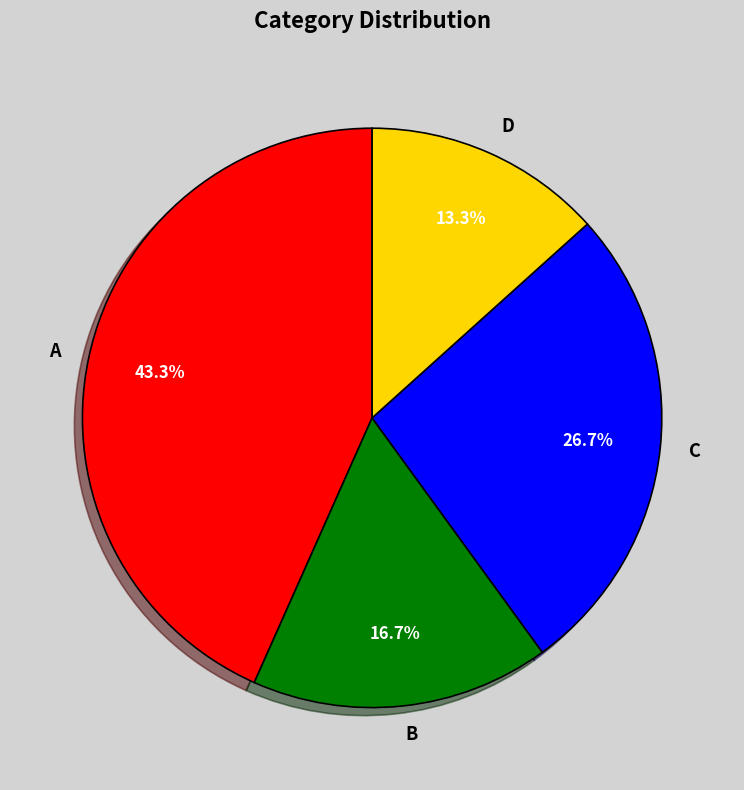

Is it true that A is 43% of the pie?

True